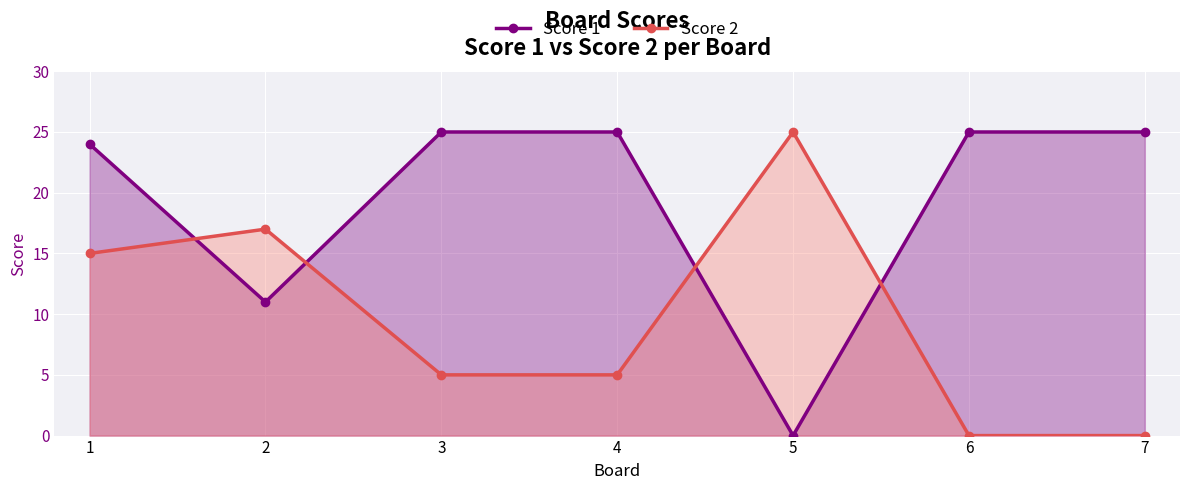

Which label corresponds to the largest value in the chart?

3